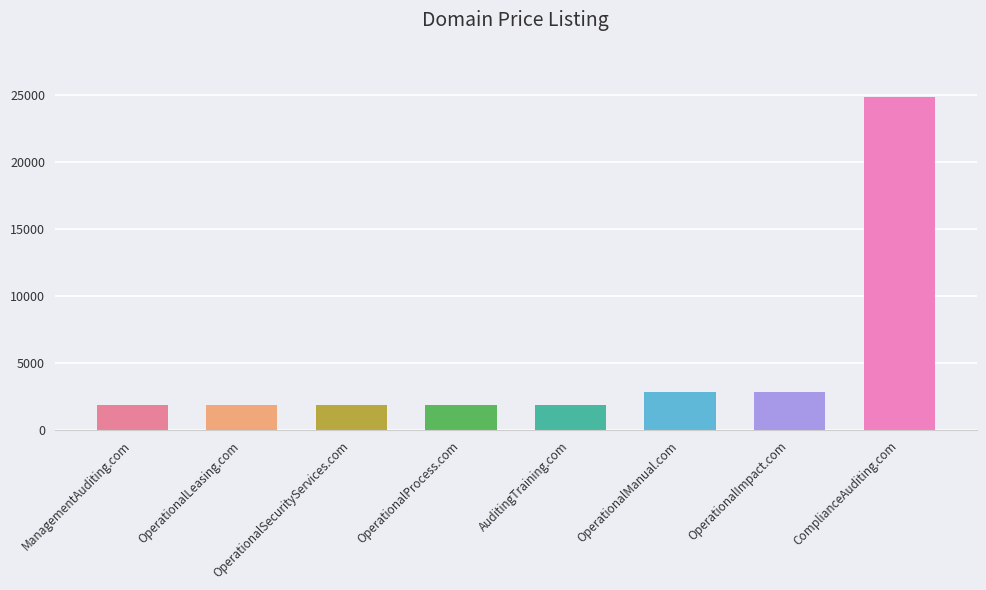

What position from the right is AuditingTraining.com?

4